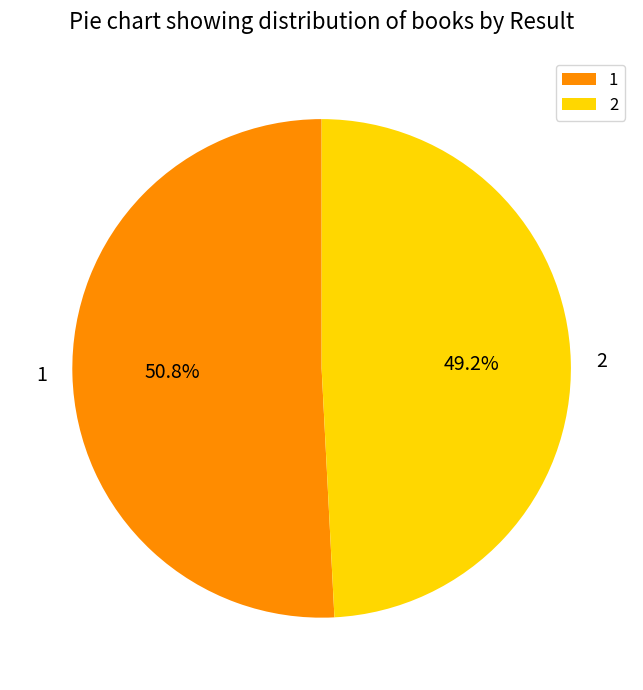

What is the total percentage of 2 and 1?

100.0%